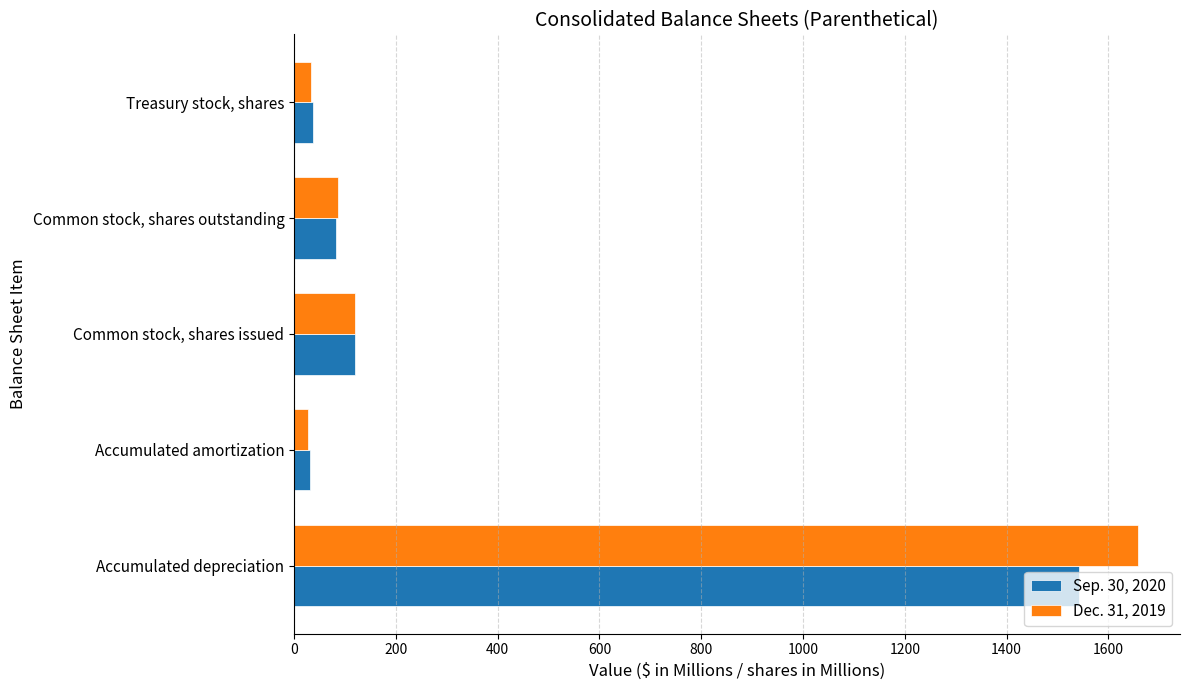

Rank the series by their average value, from highest to lowest.

Dec. 31, 2019, Sep. 30, 2020